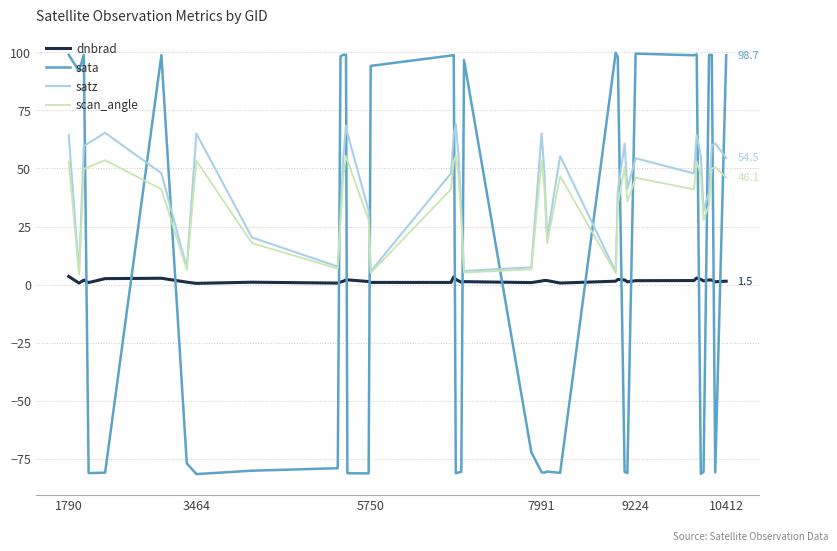

What is the minimum value for sata?

-81.5